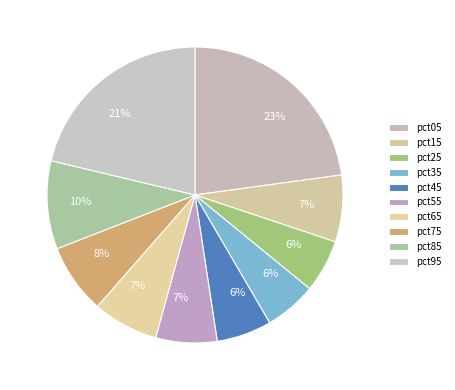

Is there a majority slice in this chart?

No